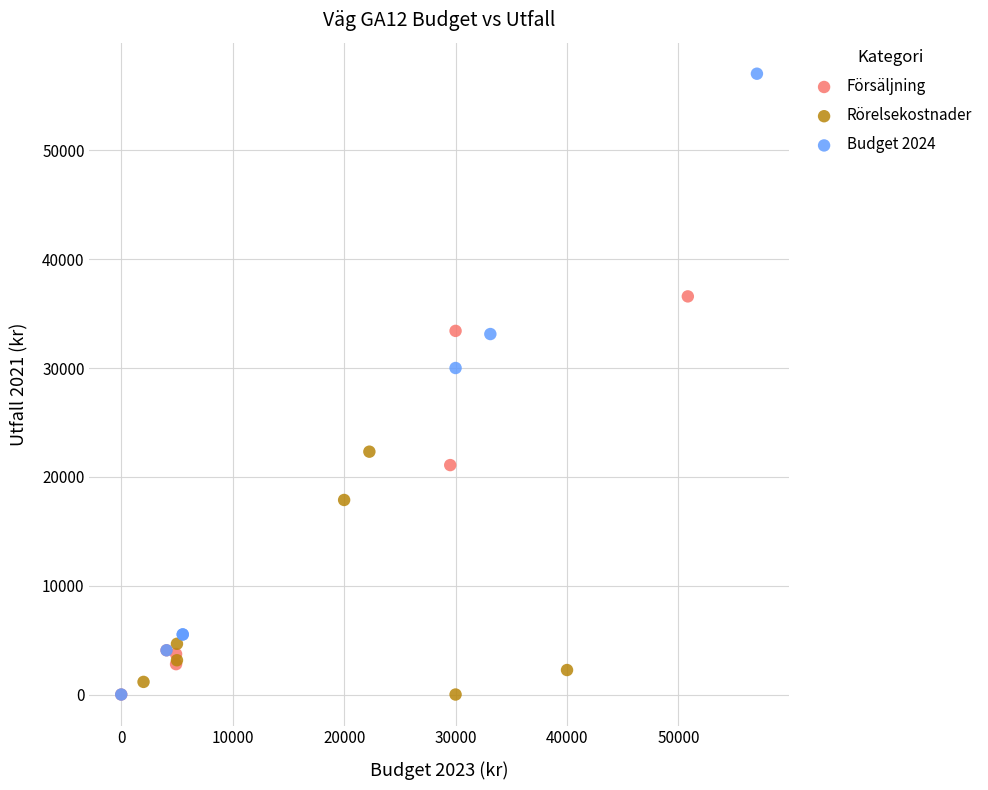

Which series contains the highest Y value?

Budget 2024